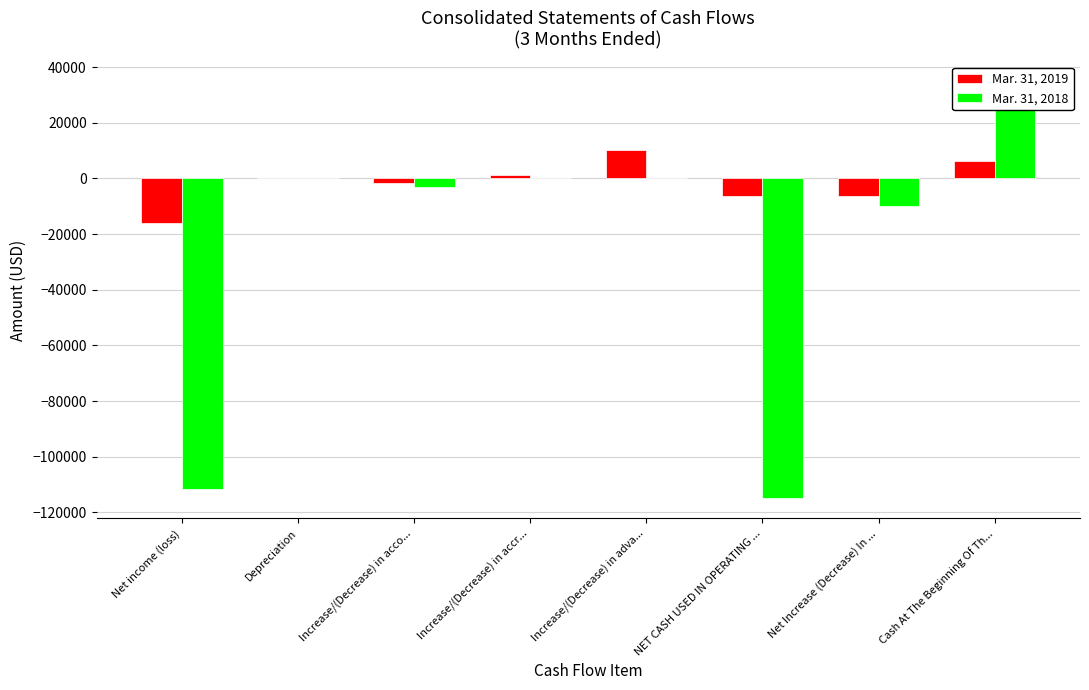

Reading right to left, what are all the values shown in this chart?

Mar. 31, 2019: 6319	-6319	-6319	10218	1046	-1607	138	-16114
Mar. 31, 2018: 34454	-9759	-114759	0	0	-3220	138	-111677